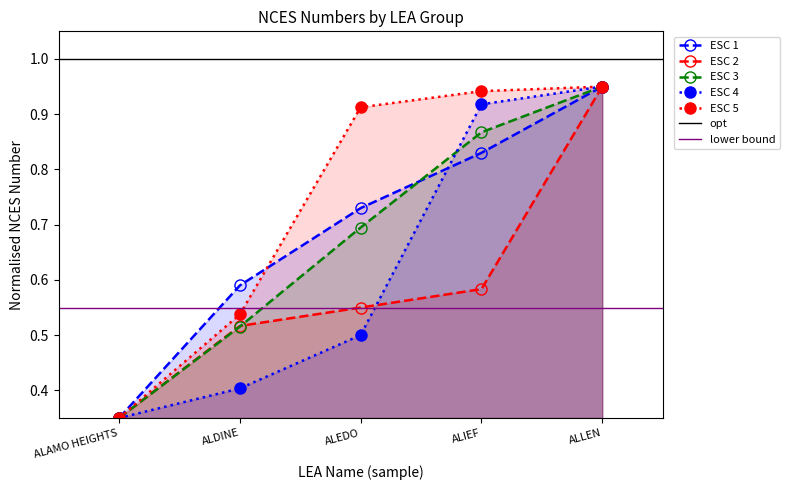

Read the ESC 1 value at ALEDO.

0.7